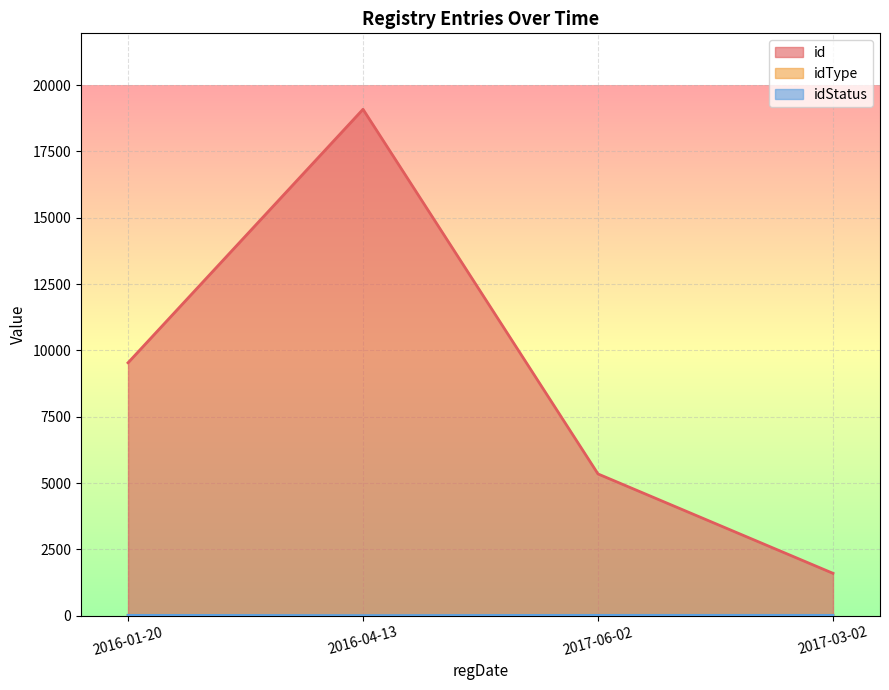

Read the id value at 2016-04-13.

19088